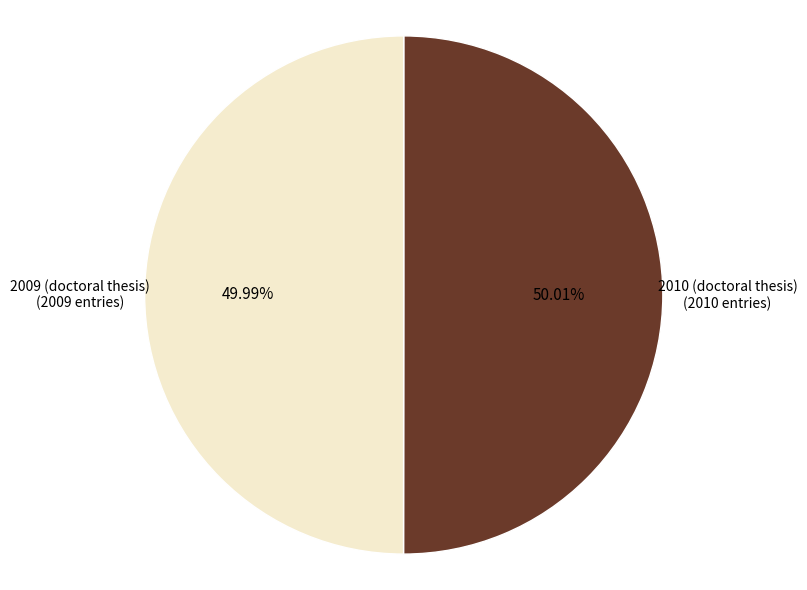

Is there a majority slice in this chart?

Yes